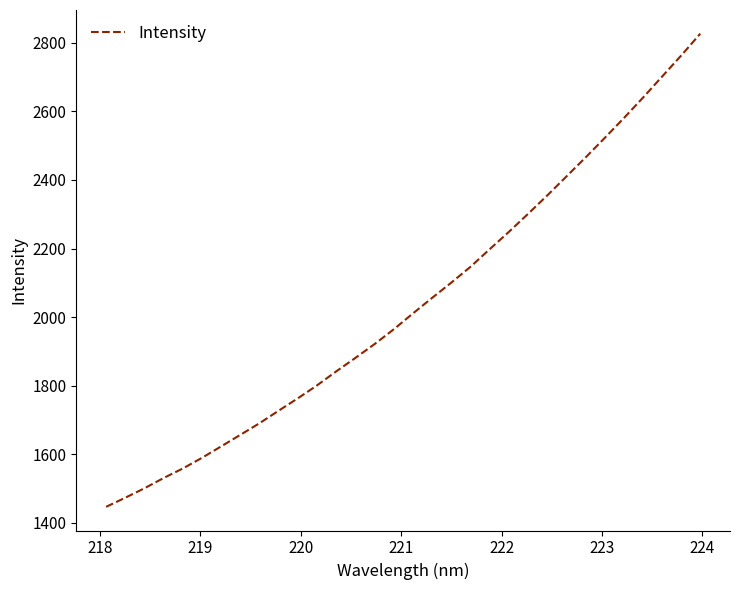

What is the maximum value shown in the chart?

2826.8